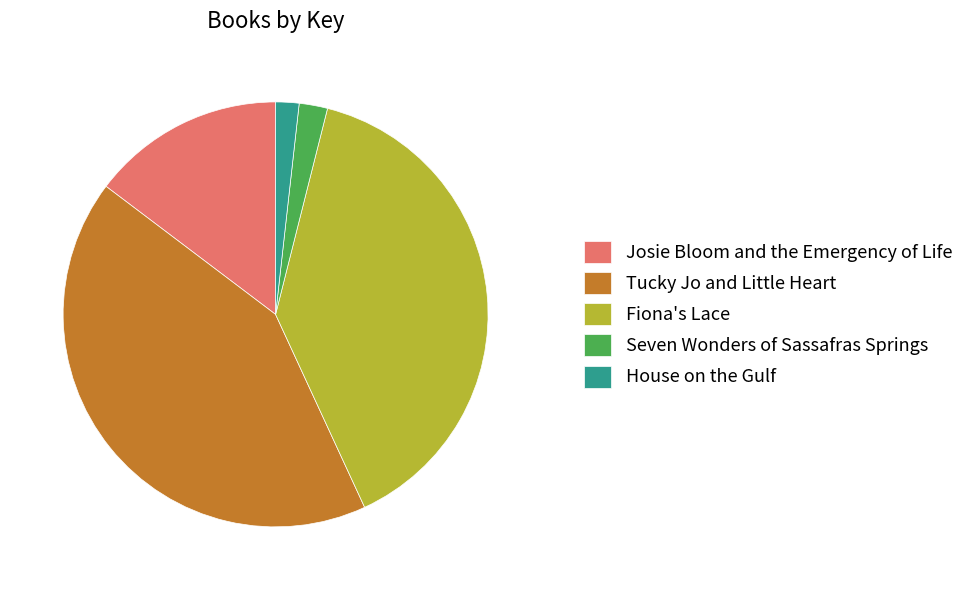

Is it true that Fiona's Lace is 39% of the pie?

True